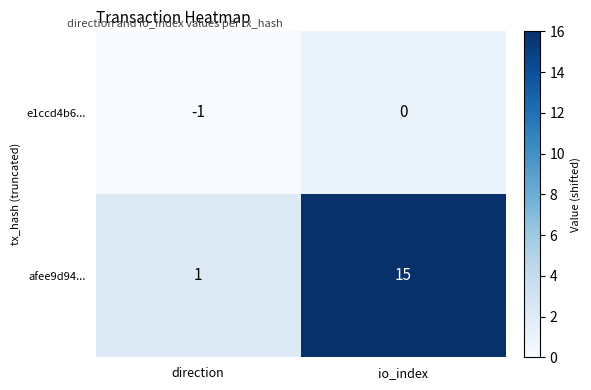

Reading right to left, list all the values displayed in this chart.

e1ccd4b6...: 0	-1
afee9d94...: 15	1